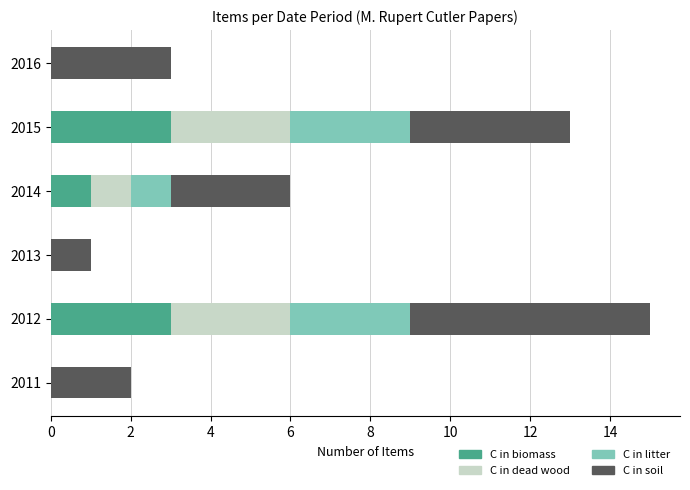

The C in biomass series shows 0 at 2011. True or false?

True